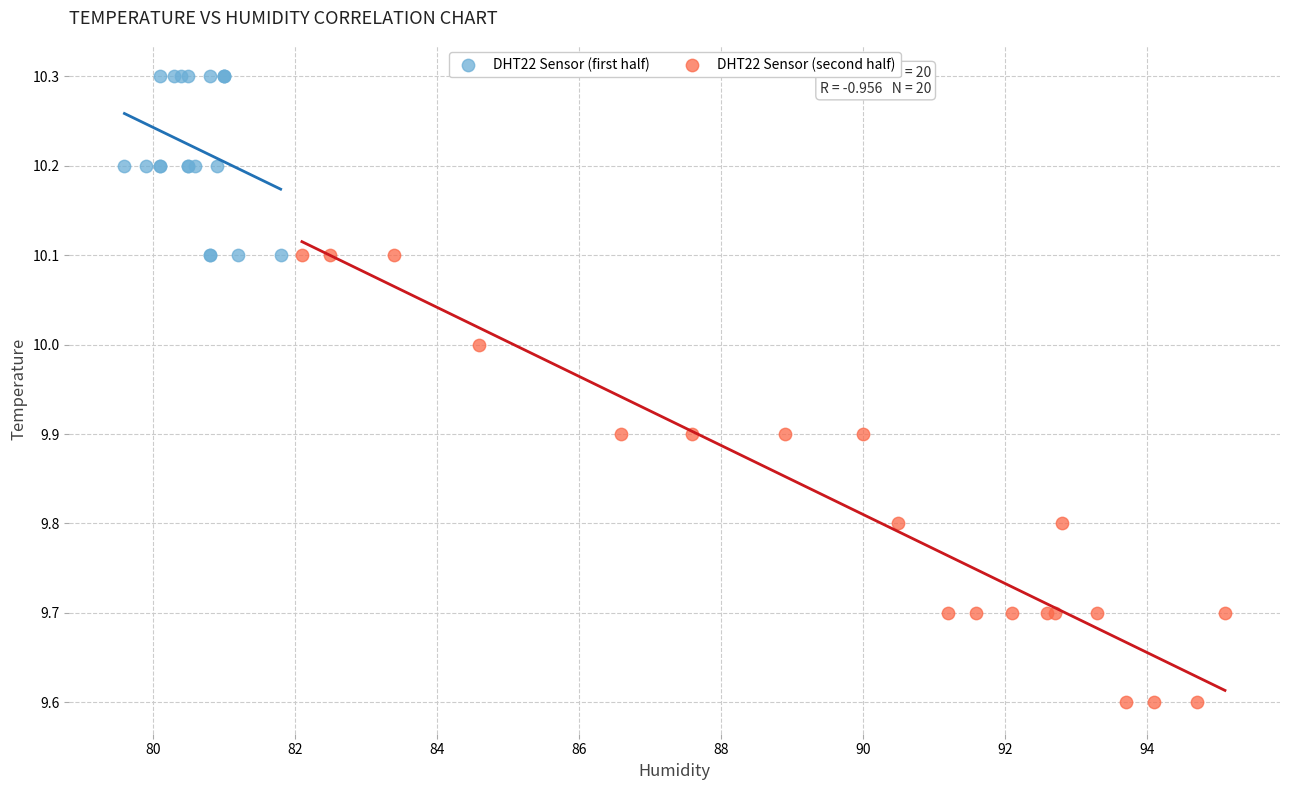

What are all the series names shown in the legend?

DHT22 Sensor (first half), DHT22 Sensor (second half)